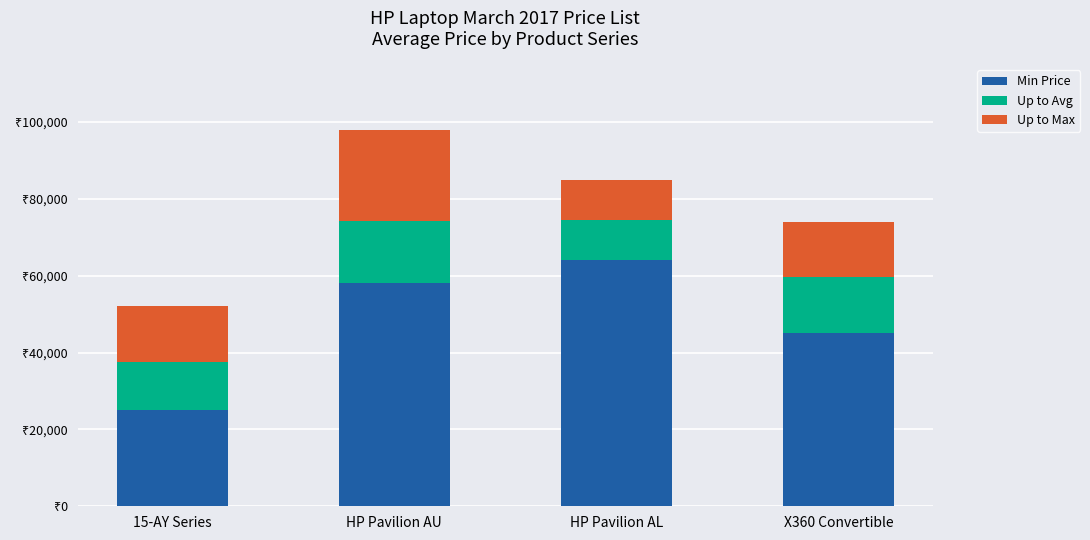

Which series has the largest total across all categories?

Min Price